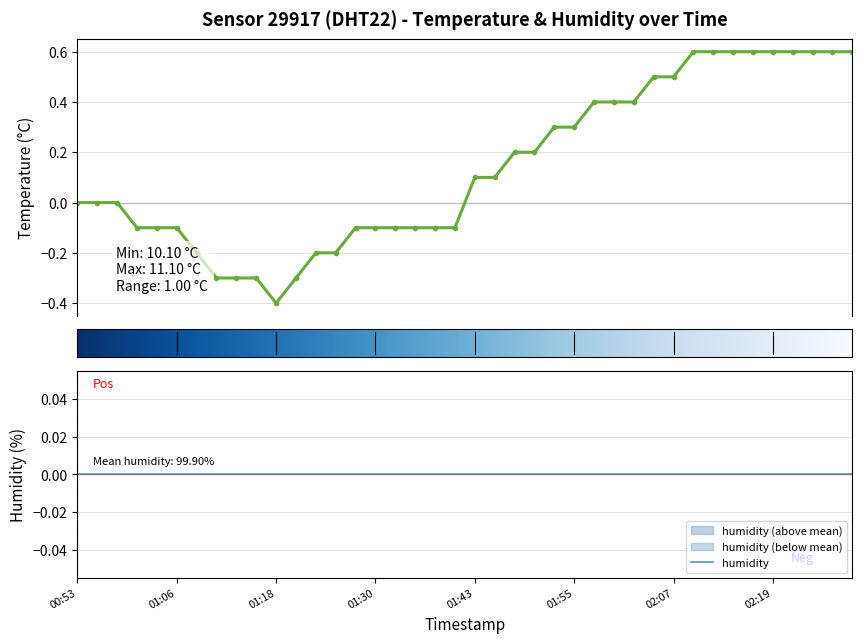

What is the difference between the values at 02:19 and 01:45?

0.5